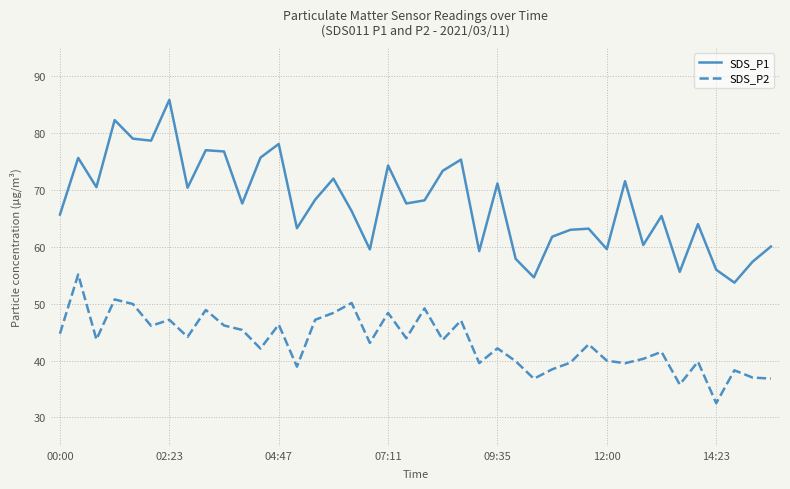

True or false: SDS_P1 and SDS_P2 intersect in this chart.

False